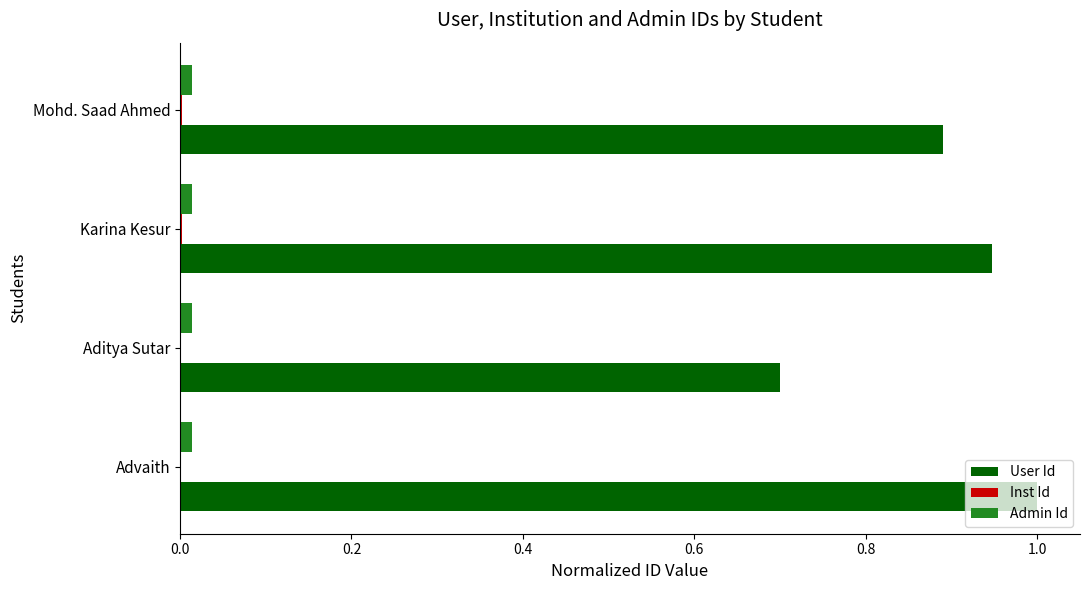

The Admin Id series shows 0.0 at Karina Kesur. True or false?

True